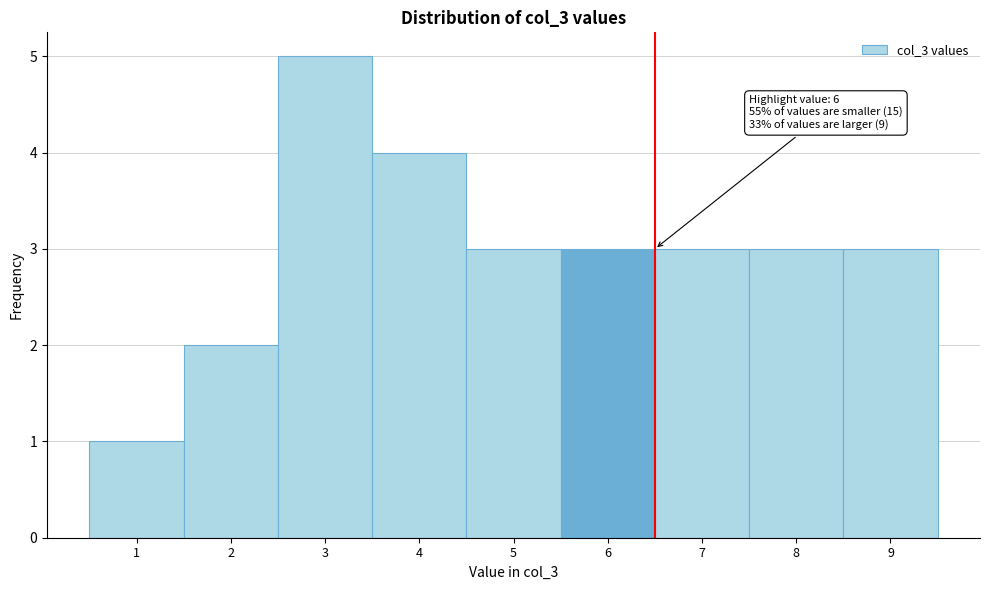

Over which range of the x-axis is the bar tallest?

2.5 to 3.5